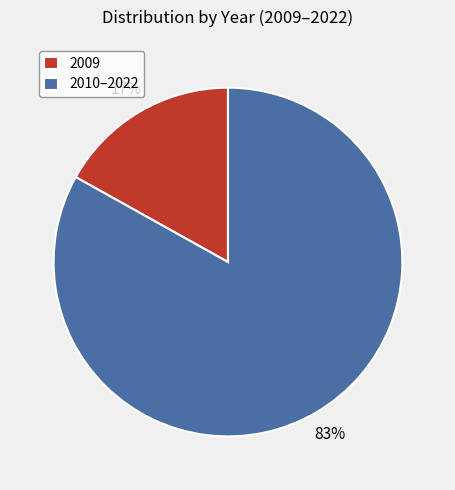

What is the ratio of the value at 2010–2022 to the value at 2009?

4.9